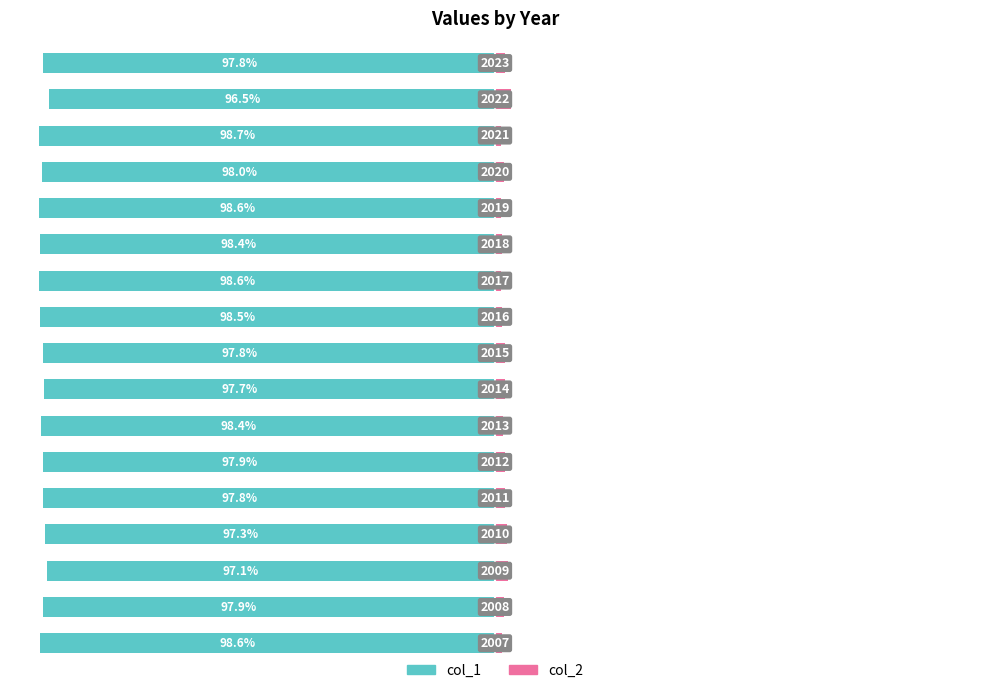

What is the value of the col_2 bar at the 3rd from the left?

2.9